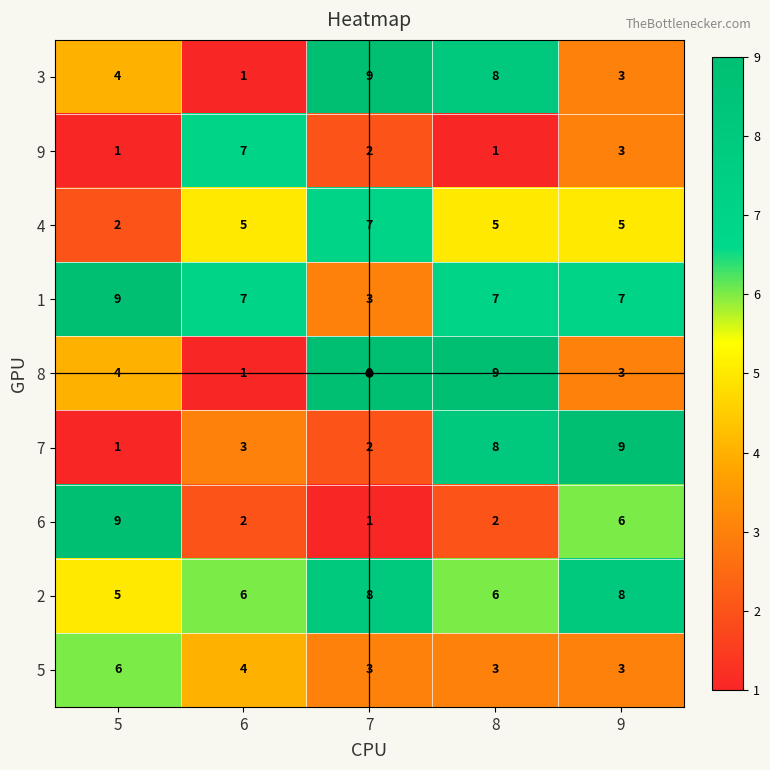

The 8 series shows 1 at 6. True or false?

True